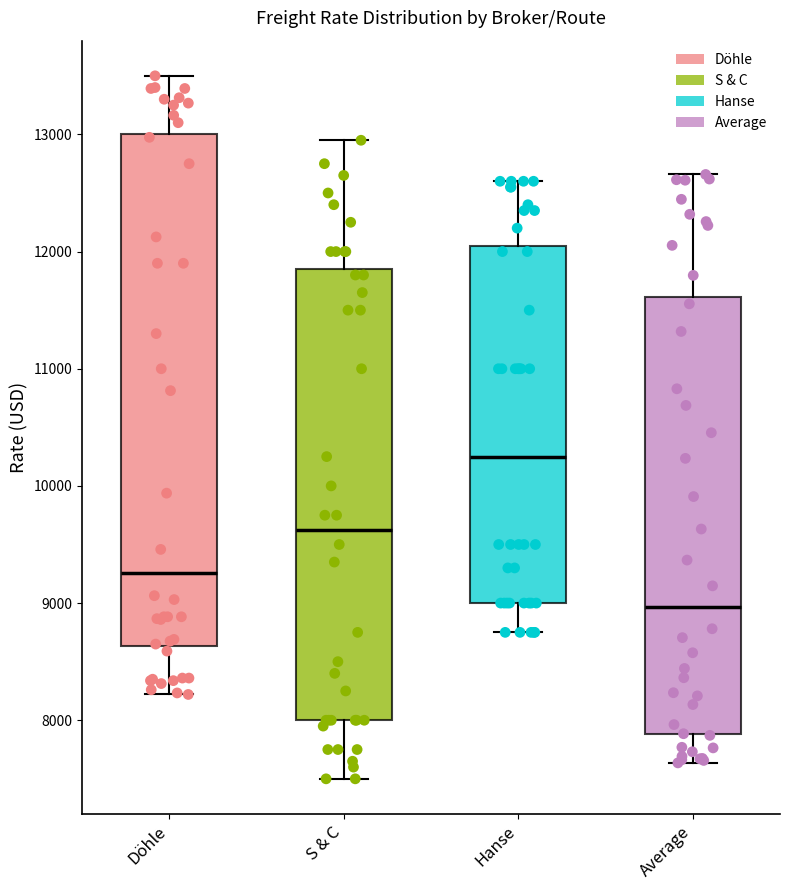

Which box has the lowest median line?

Average